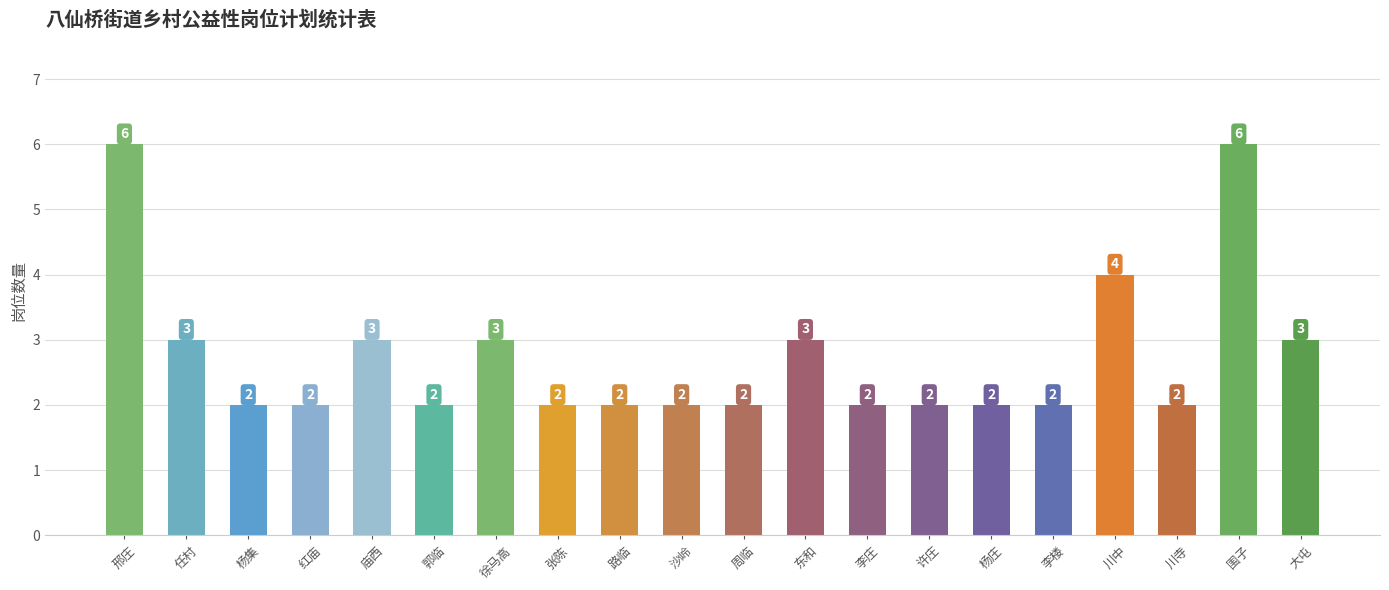

What is the maximum value shown in the chart?

6